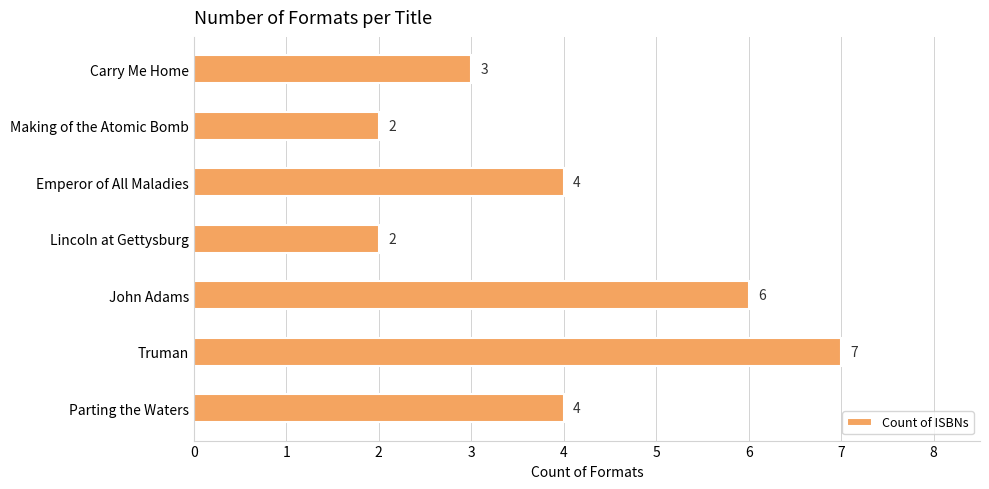

The chart shows a value of 5 at Carry Me Home. True or false?

False